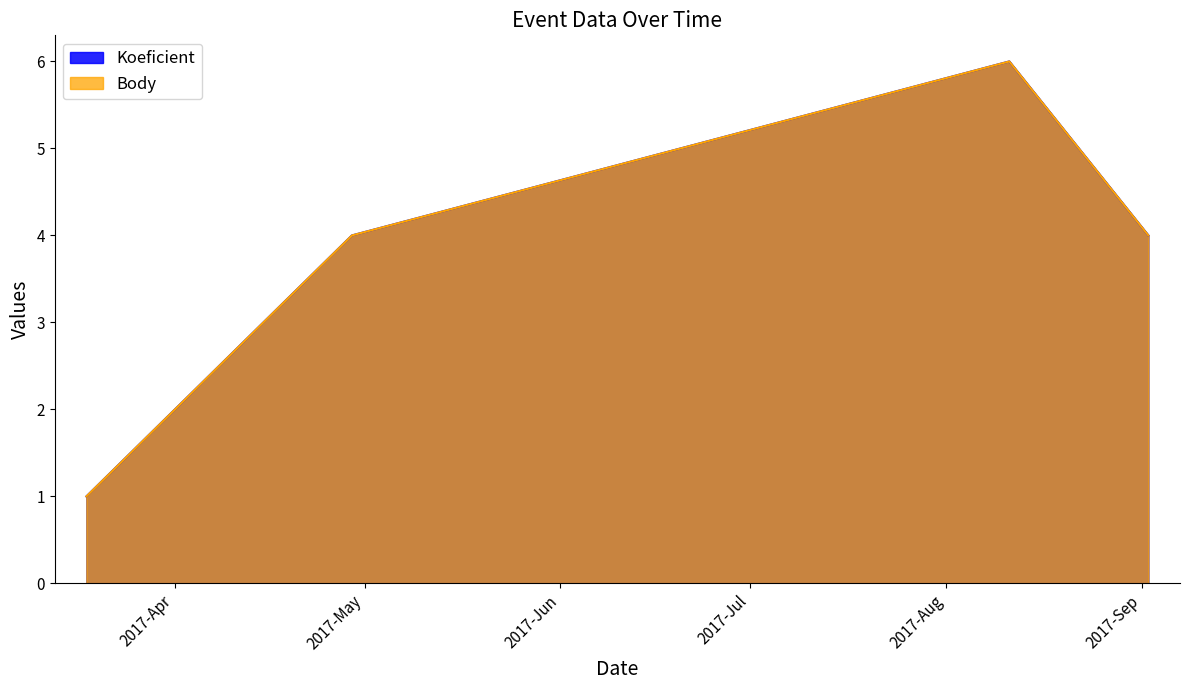

True or false: Body and Koeficient cross at least once.

False